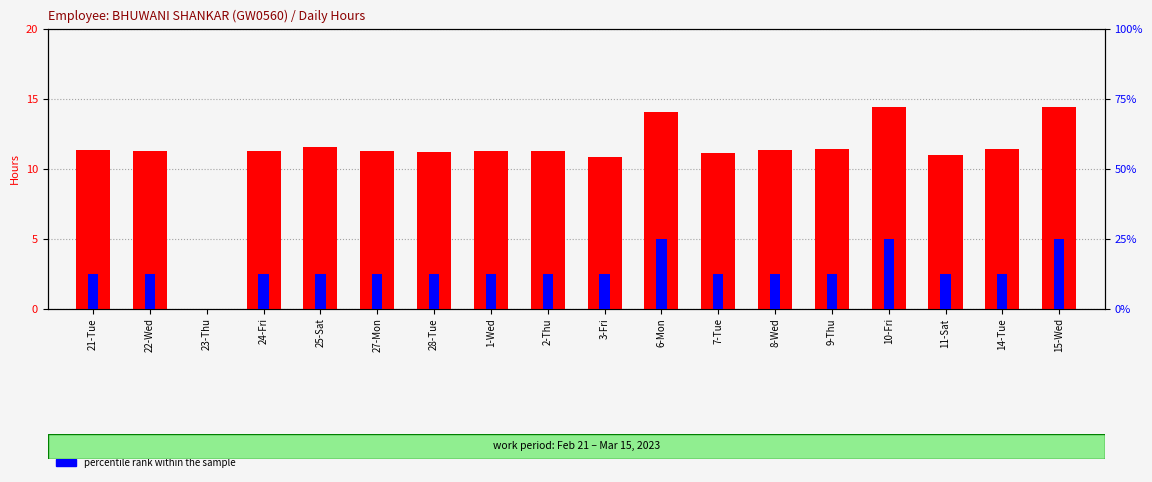

How many values in the count series exceed 11?

15